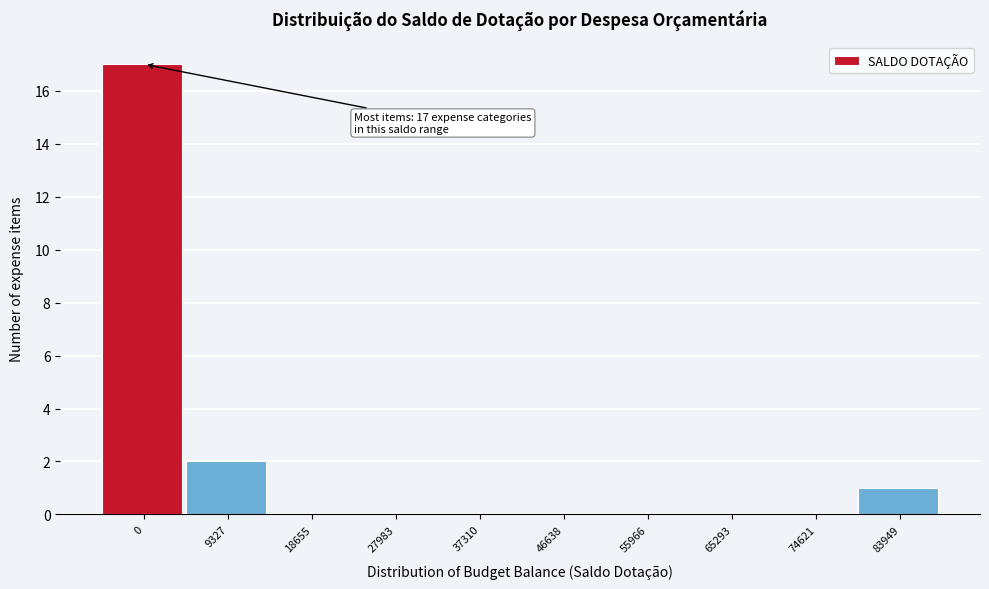

At which label is the value closest to 8?

9327